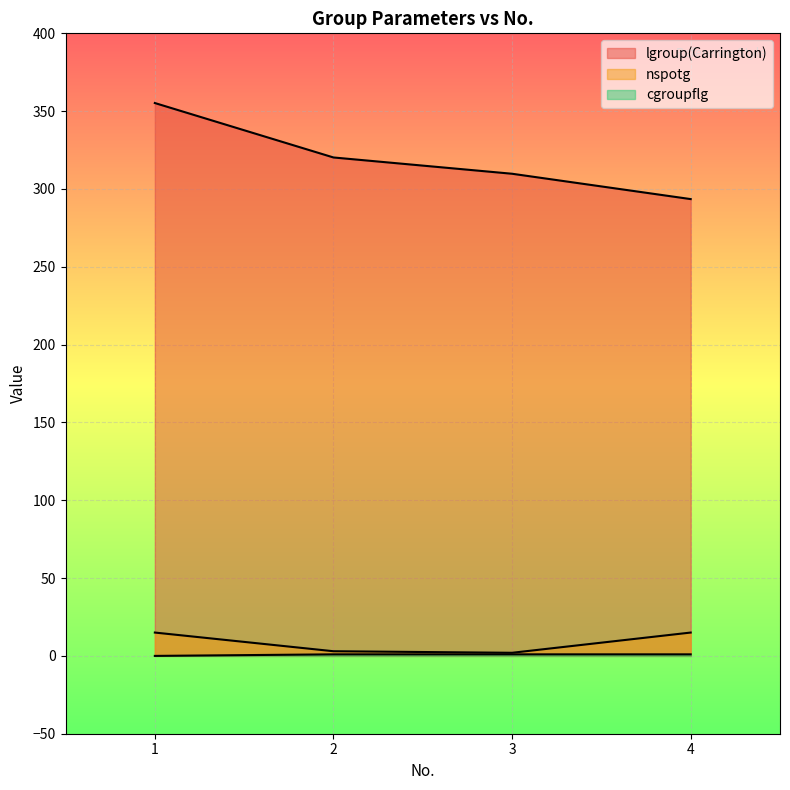

How many positive values does the cgroupflg series have?

3